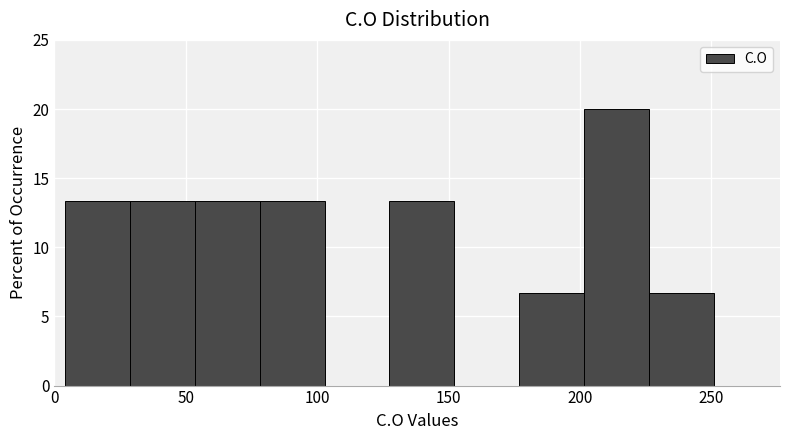

What is the height of the bar covering 175 to 200 on the x-axis? Neither the bar edges nor the heights are printed on the chart, so give them approximately, as read against the axes.

6.5